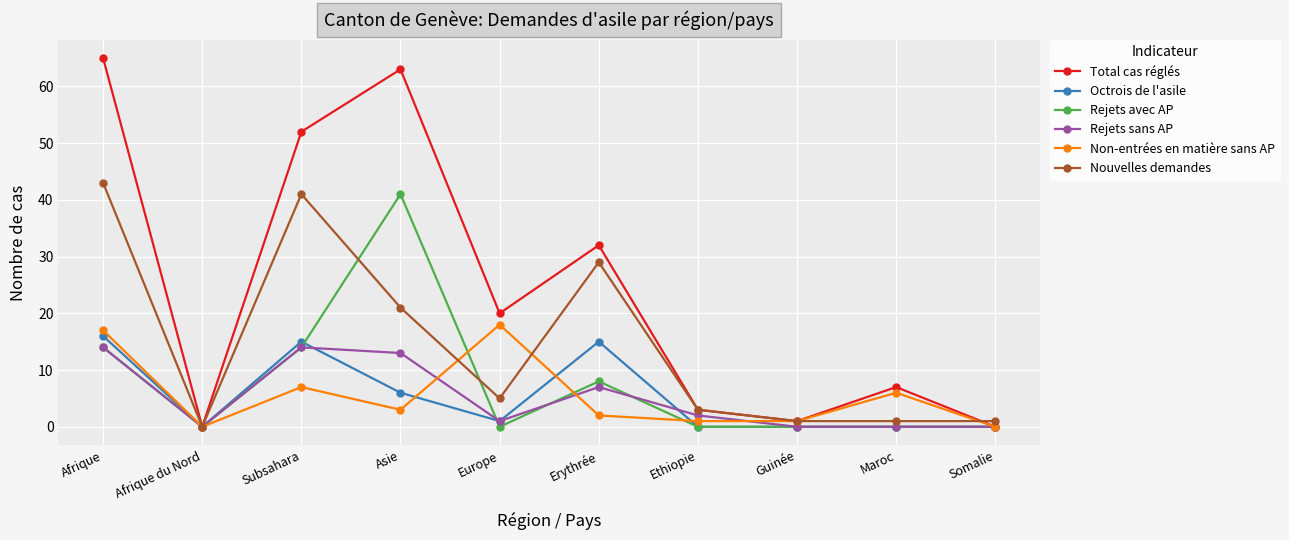

Is the value of Nouvelles demandes at Afrique greater than the value of Octrois de l'asile at Somalie?

Yes